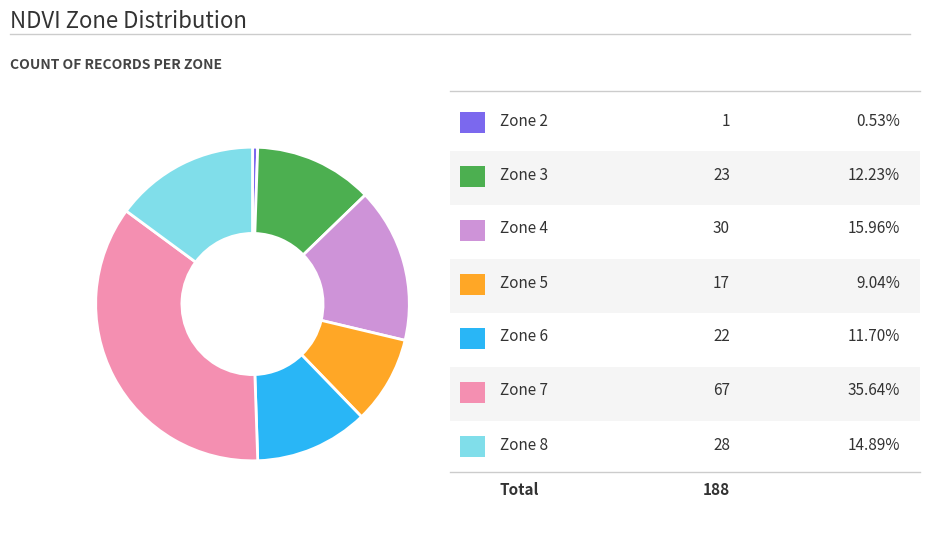

Is there any slice that represents more than half of the pie?

No